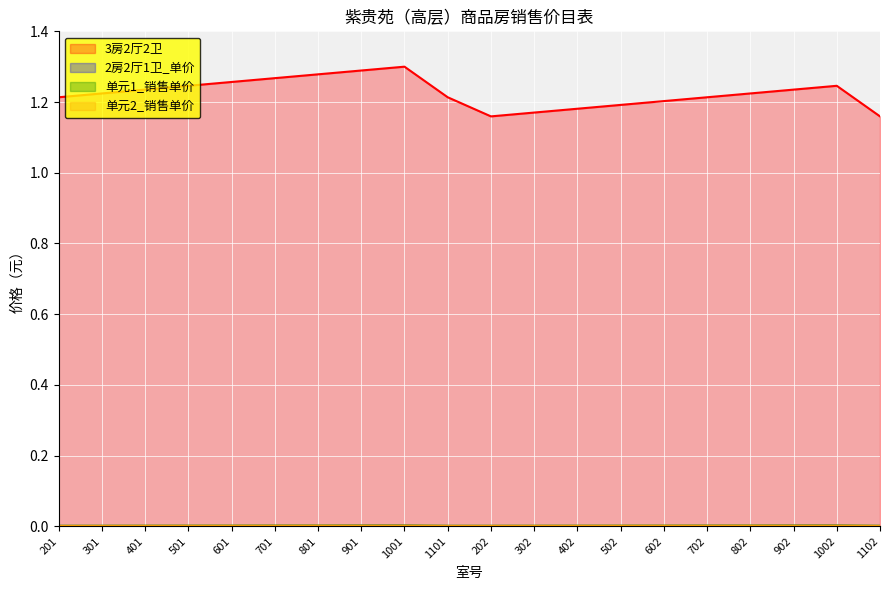

What position from the right is 201?

20